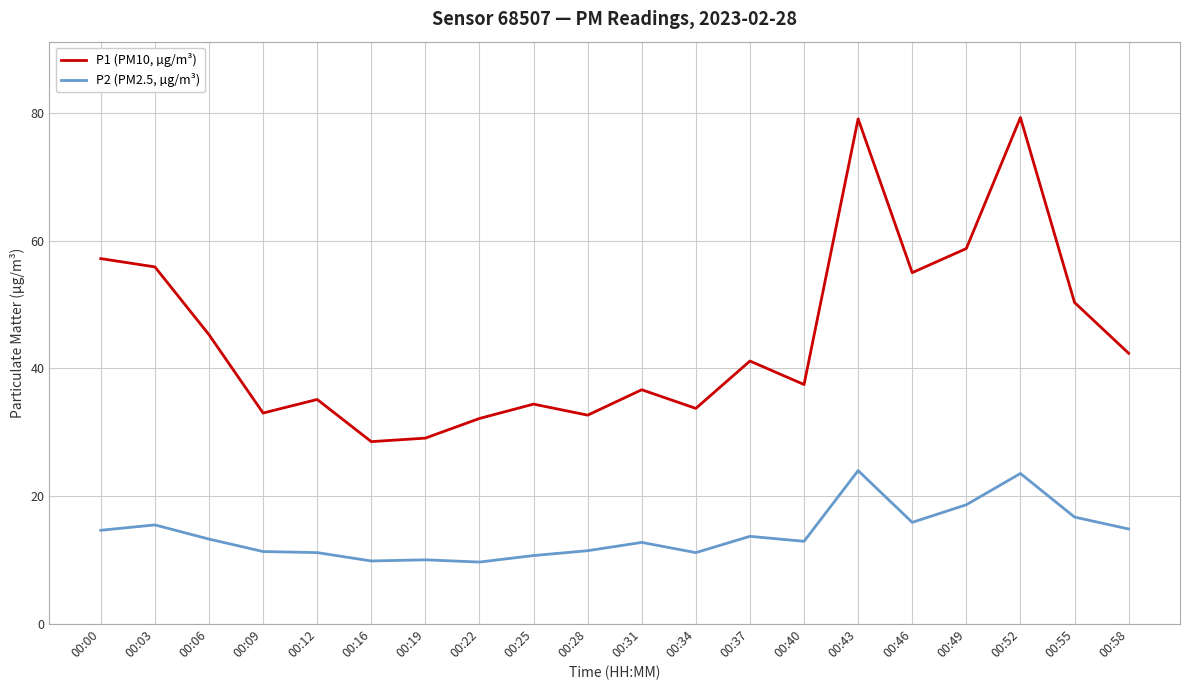

What is the spread (max minus min) of values at 00:58?

27.5